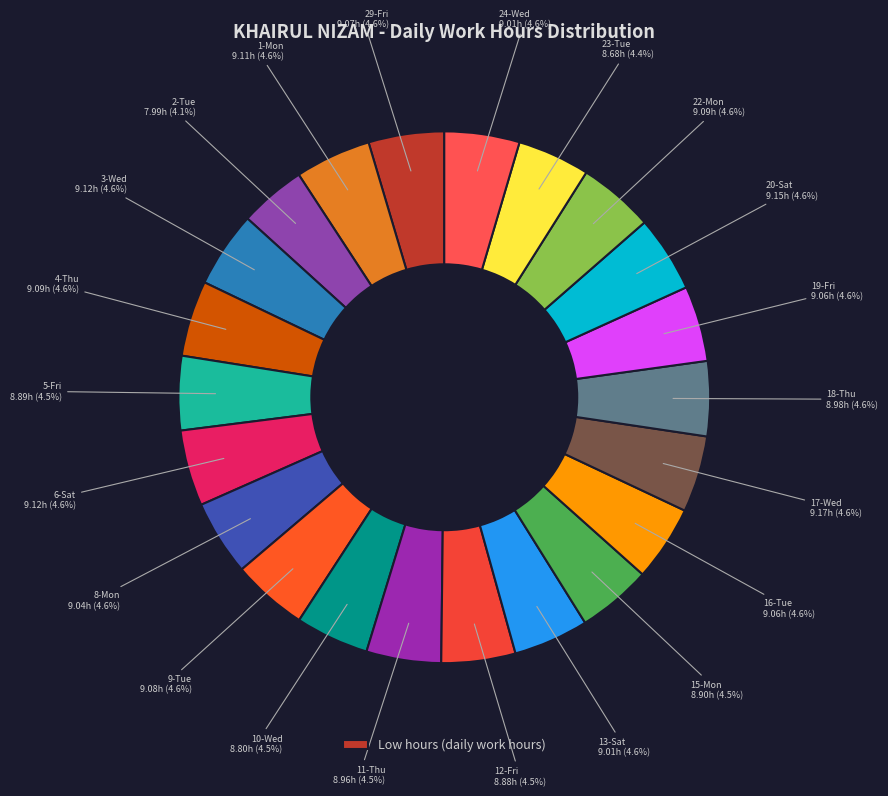

How many segments does this pie chart have?

22